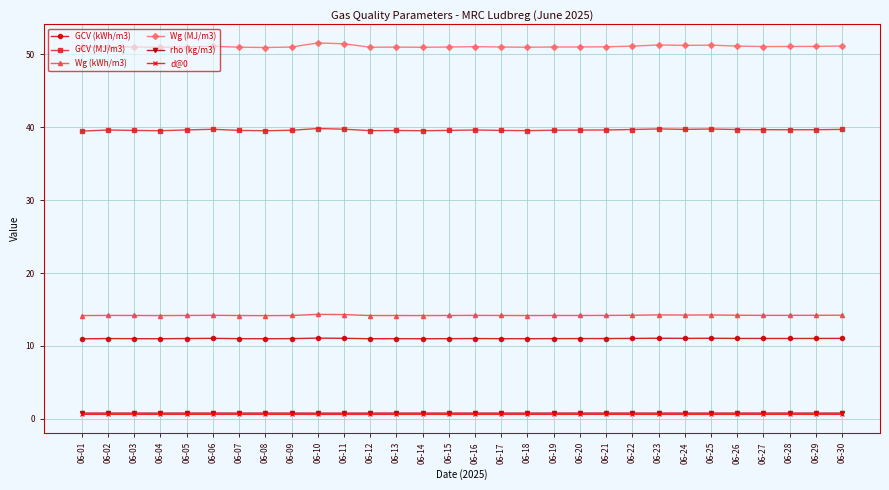

How many distinct data groups are displayed?

6